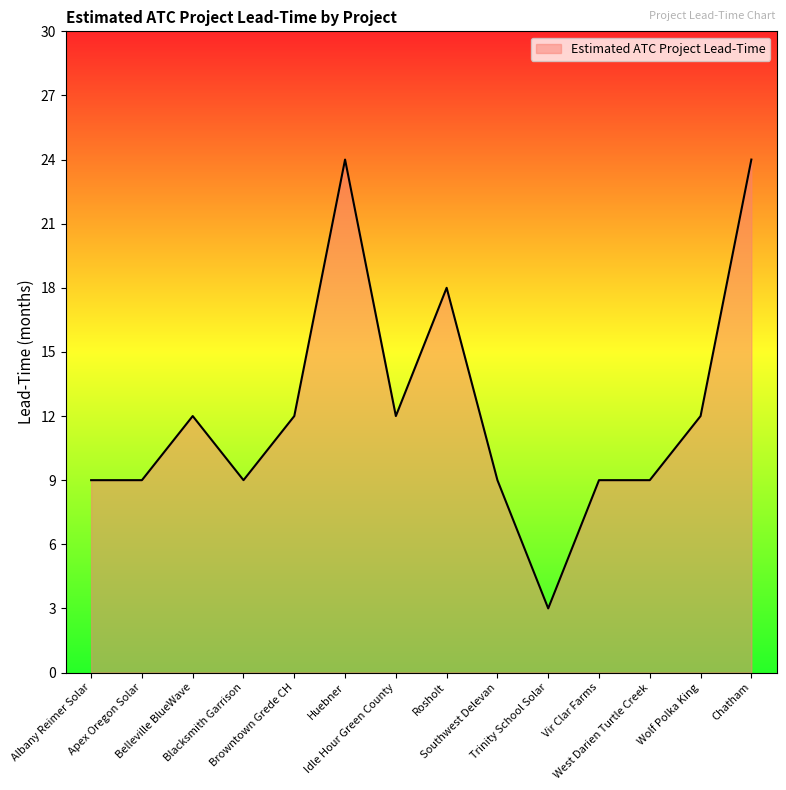

What position from the left is Belleville BlueWave?

3